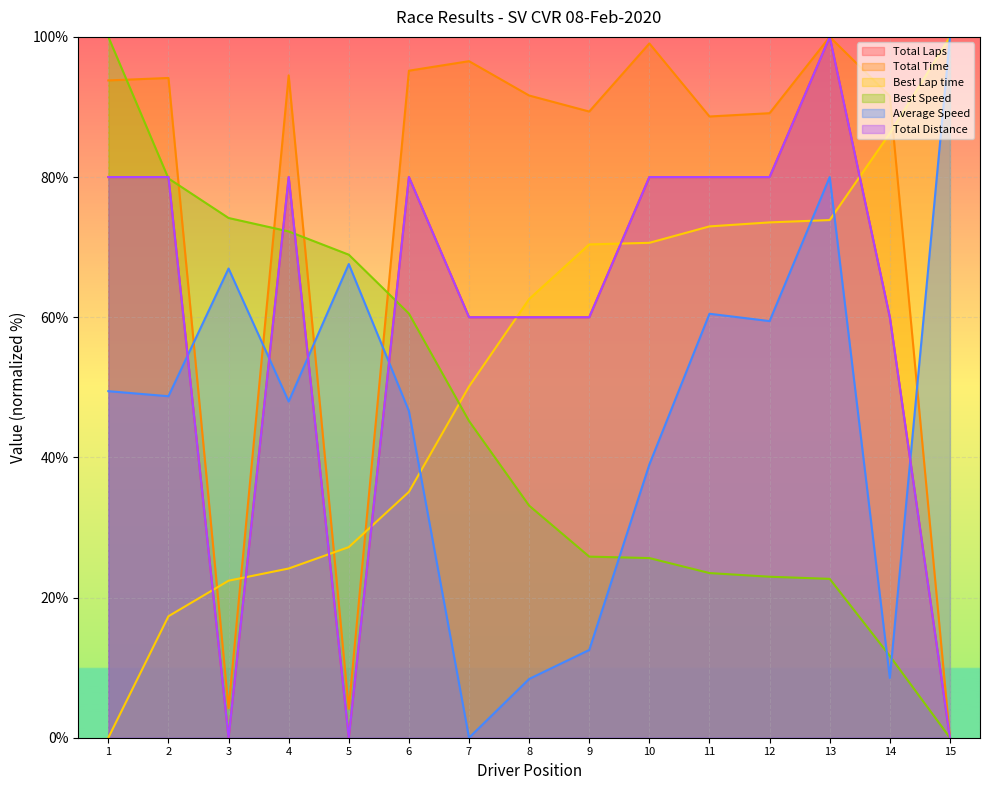

How many interior local peaks does the Total Laps series have?

3